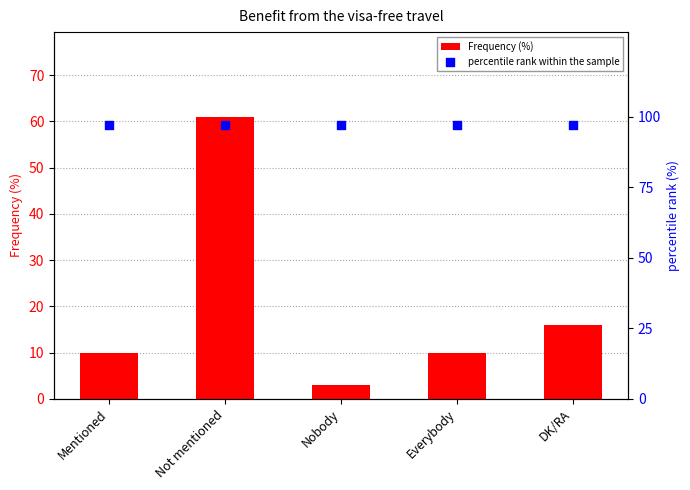

What are all the series names shown in the legend?

Frequency (%), percentile rank within the sample